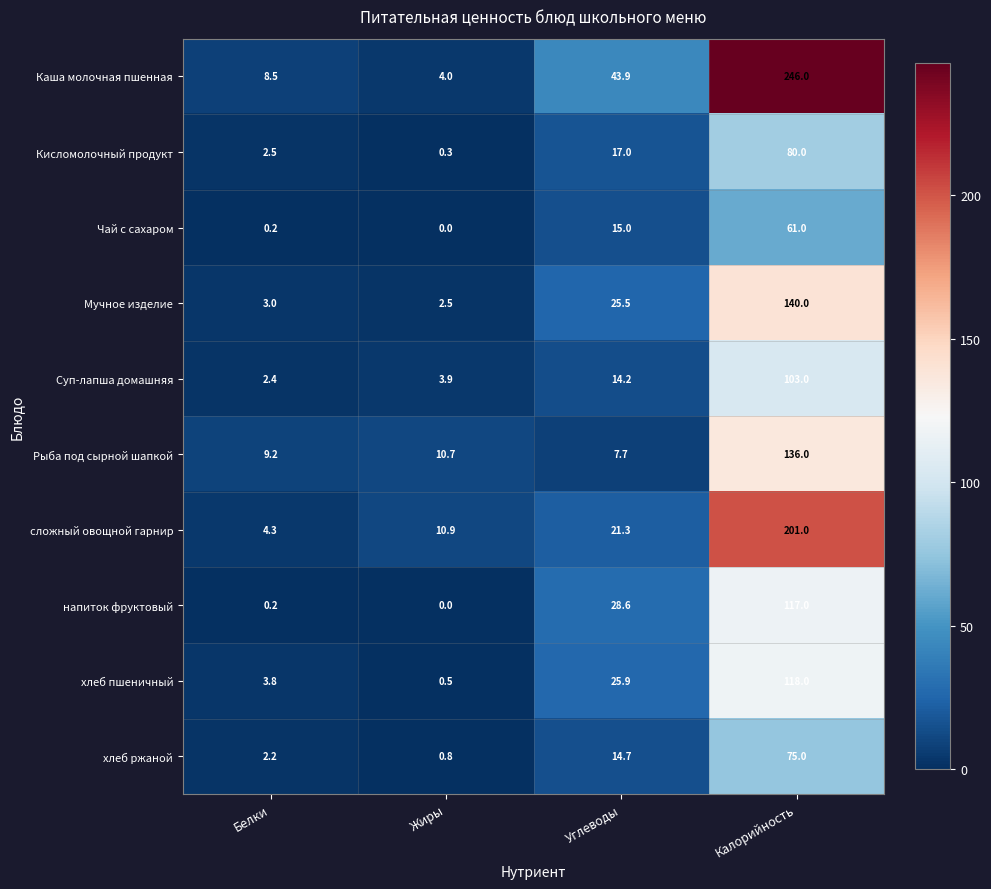

Between Углеводы and Калорийность, which series saw the biggest shift?

Каша молочная пшенная